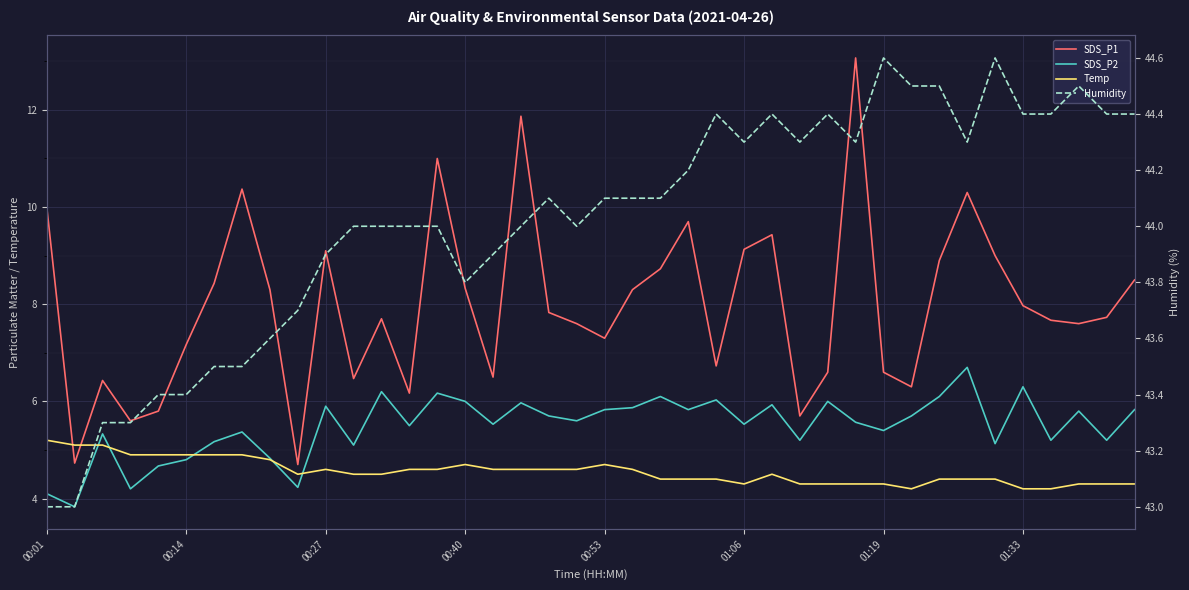

Which category has the lowest value in the SDS_P1 series?

9